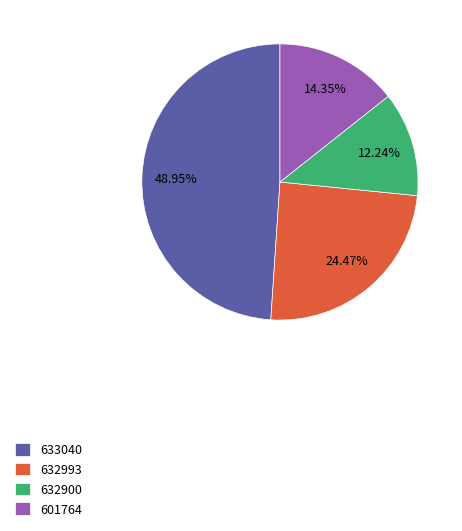

Which category has the biggest portion of the pie?

633040